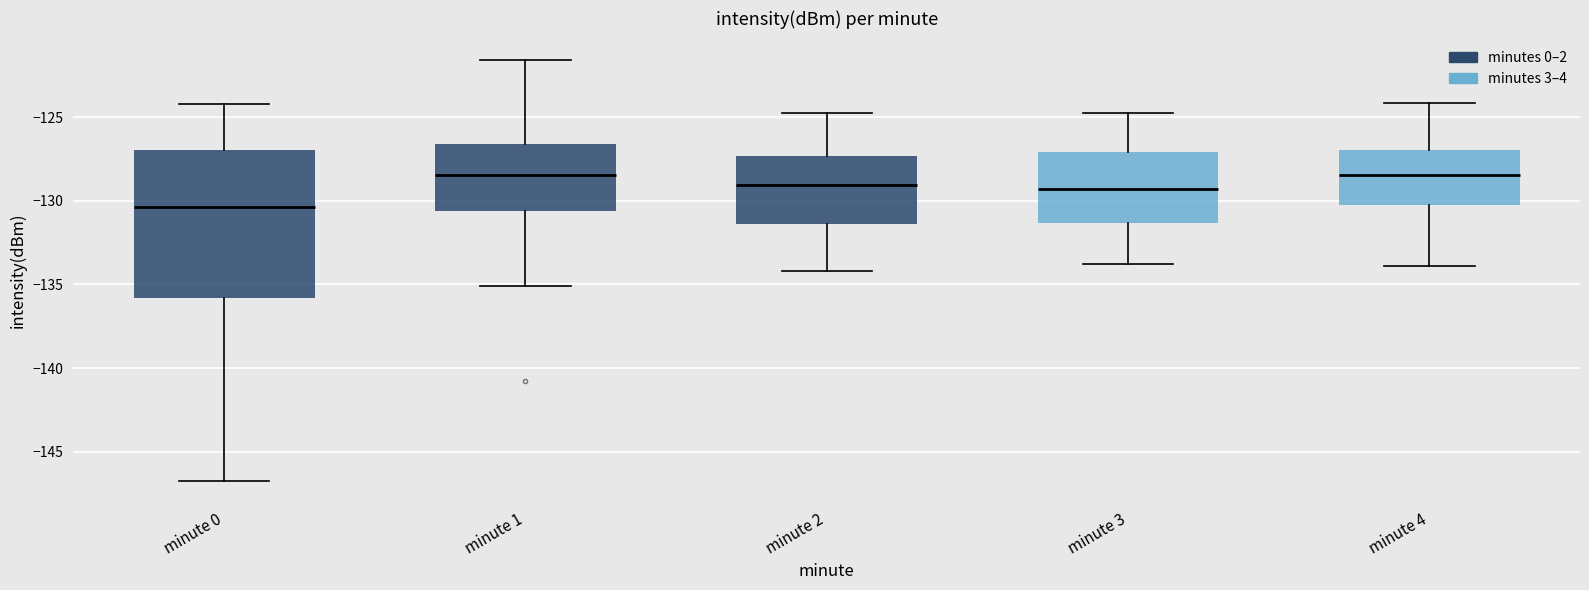

Reading left to right, read every box against the y-axis: the position of its median line, the range the box covers, and the ends of its whiskers. The values are not printed on the chart, so give them approximately, as read against the axis.

minute 0: median -130.5, box -136.0 to -127.0, whiskers -146.5 to -124.0
minute 1: median -128.5, box -130.5 to -126.5, whiskers -135.0 to -121.5
minute 2: median -129.0, box -131.5 to -127.5, whiskers -134.0 to -125.0
minute 3: median -129.5, box -131.5 to -127.0, whiskers -134.0 to -125.0
minute 4: median -128.5, box -130.5 to -127.0, whiskers -134.0 to -124.0